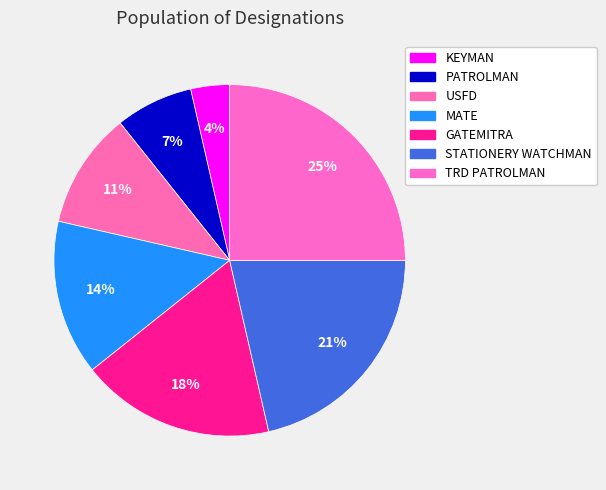

How many slices are in this pie chart?

7